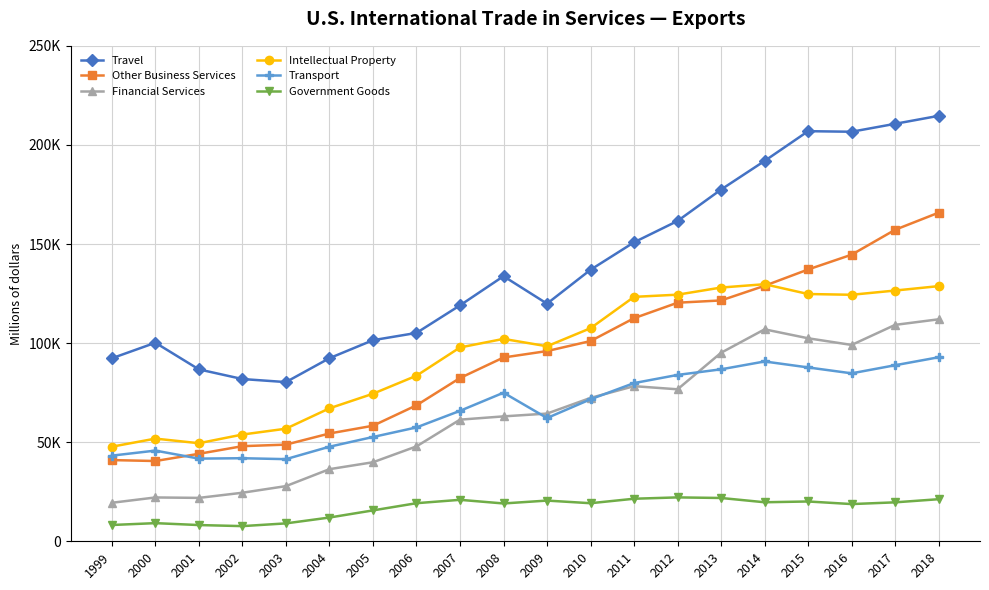

True or false: Travel and Financial Services cross at least once.

False